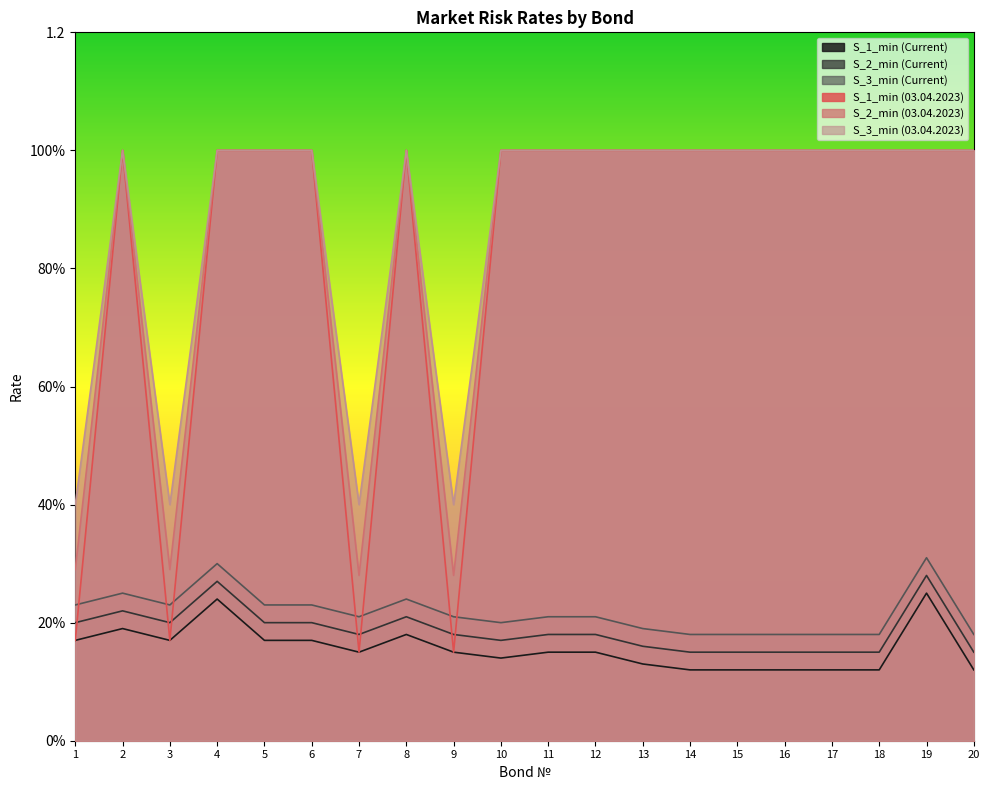

True or false: S_1_min (Current) and S_3_min (Current) intersect in this chart.

False